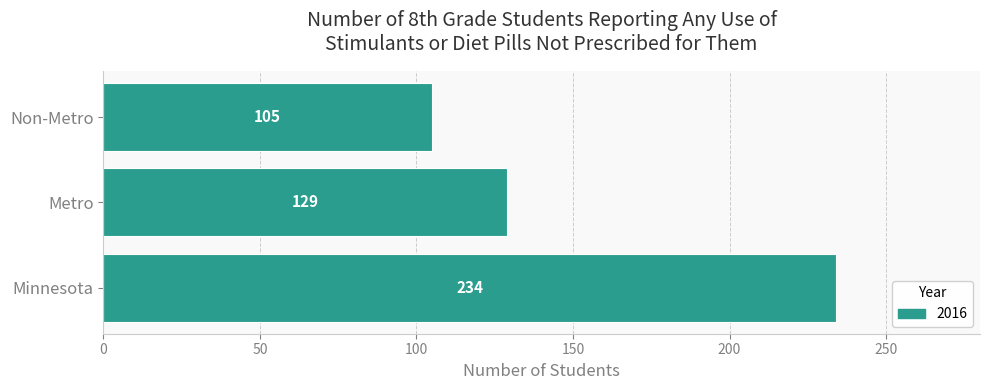

Is it true that the value at Metro is 129?

True